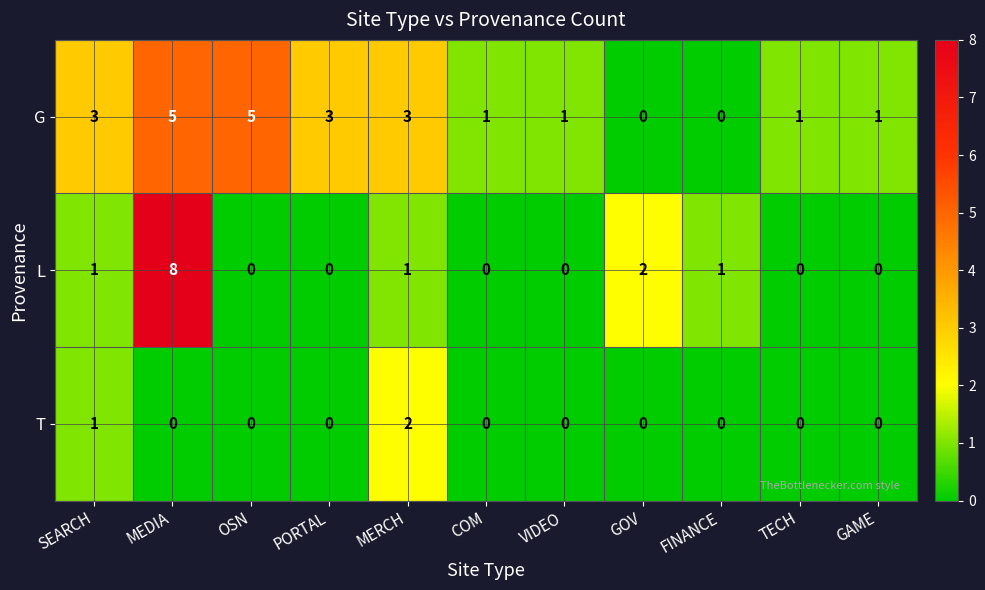

Which series has the widest spread of values?

L